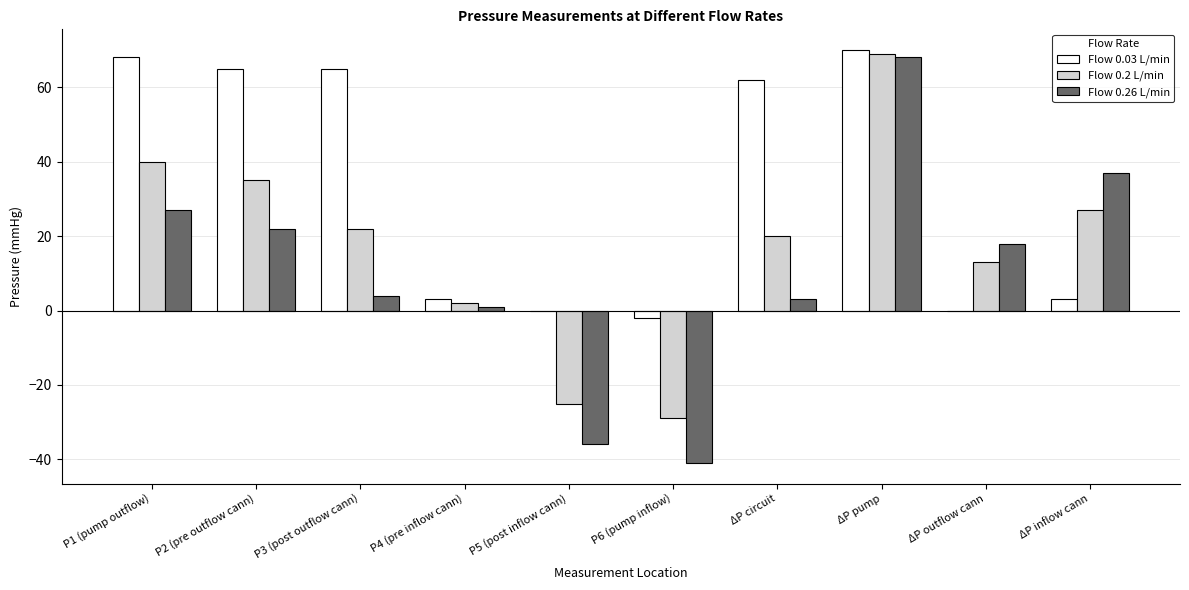

Reading left to right, what are all the values shown in this chart?

Flow 0.03 L/min: 68	65	65	3	0	-2	62	70	0	3
Flow 0.2 L/min: 40	35	22	2	-25	-29	20	69	13	27
Flow 0.26 L/min: 27	22	4	1	-36	-41	3	68	18	37